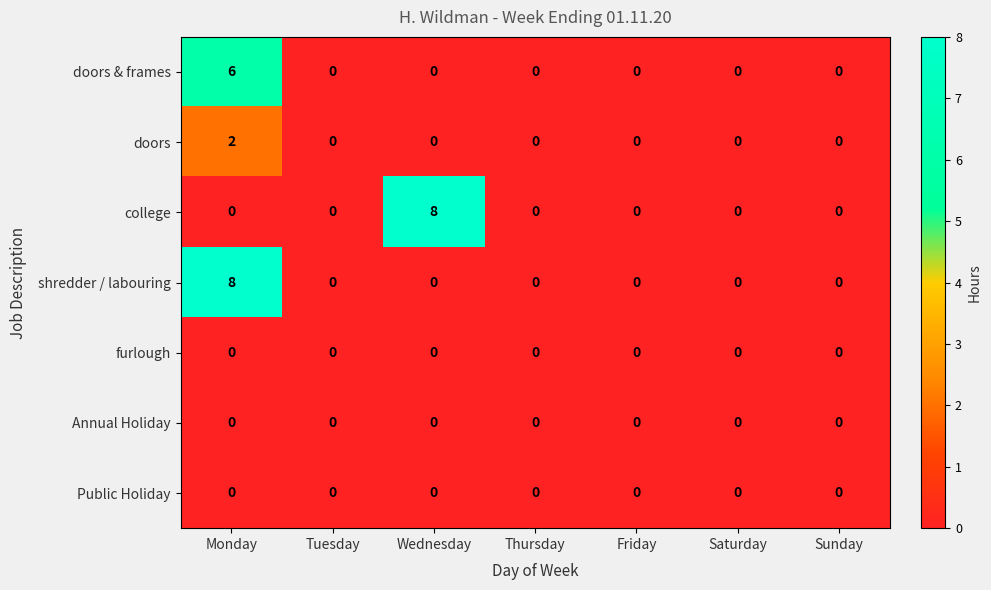

What is the sum of all shredder / labouring values?

8